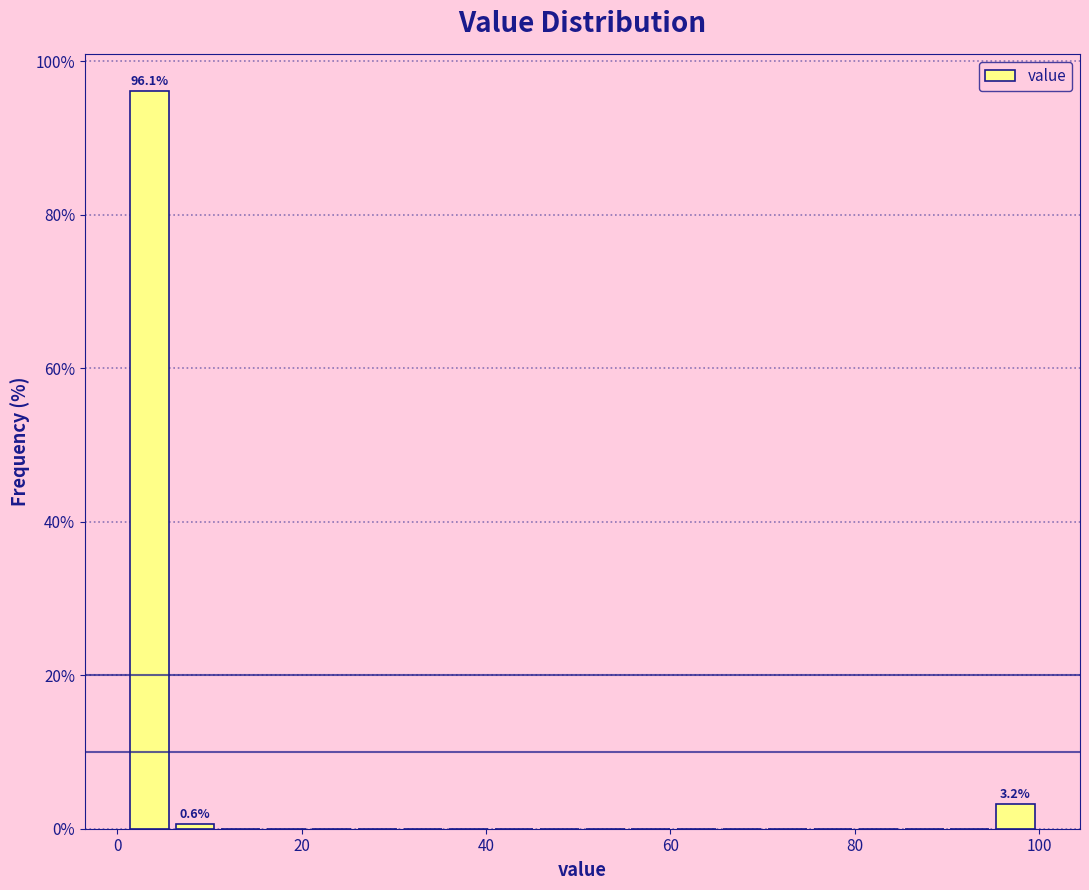

Read against the x-axis, roughly where is the centre of the tallest bar?

4